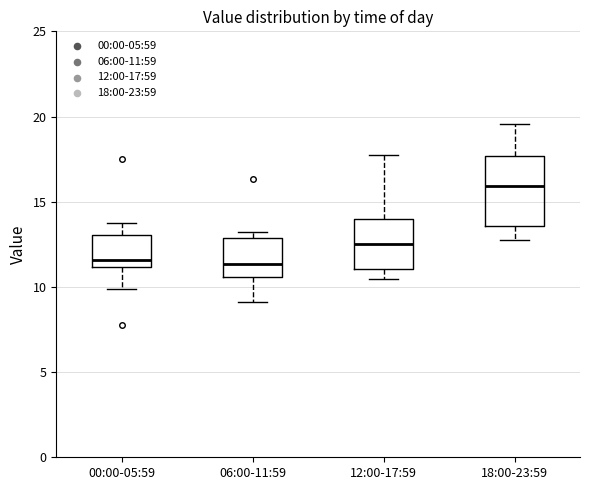

Which box is the tallest, from its lower edge to its upper edge?

18:00-23:59